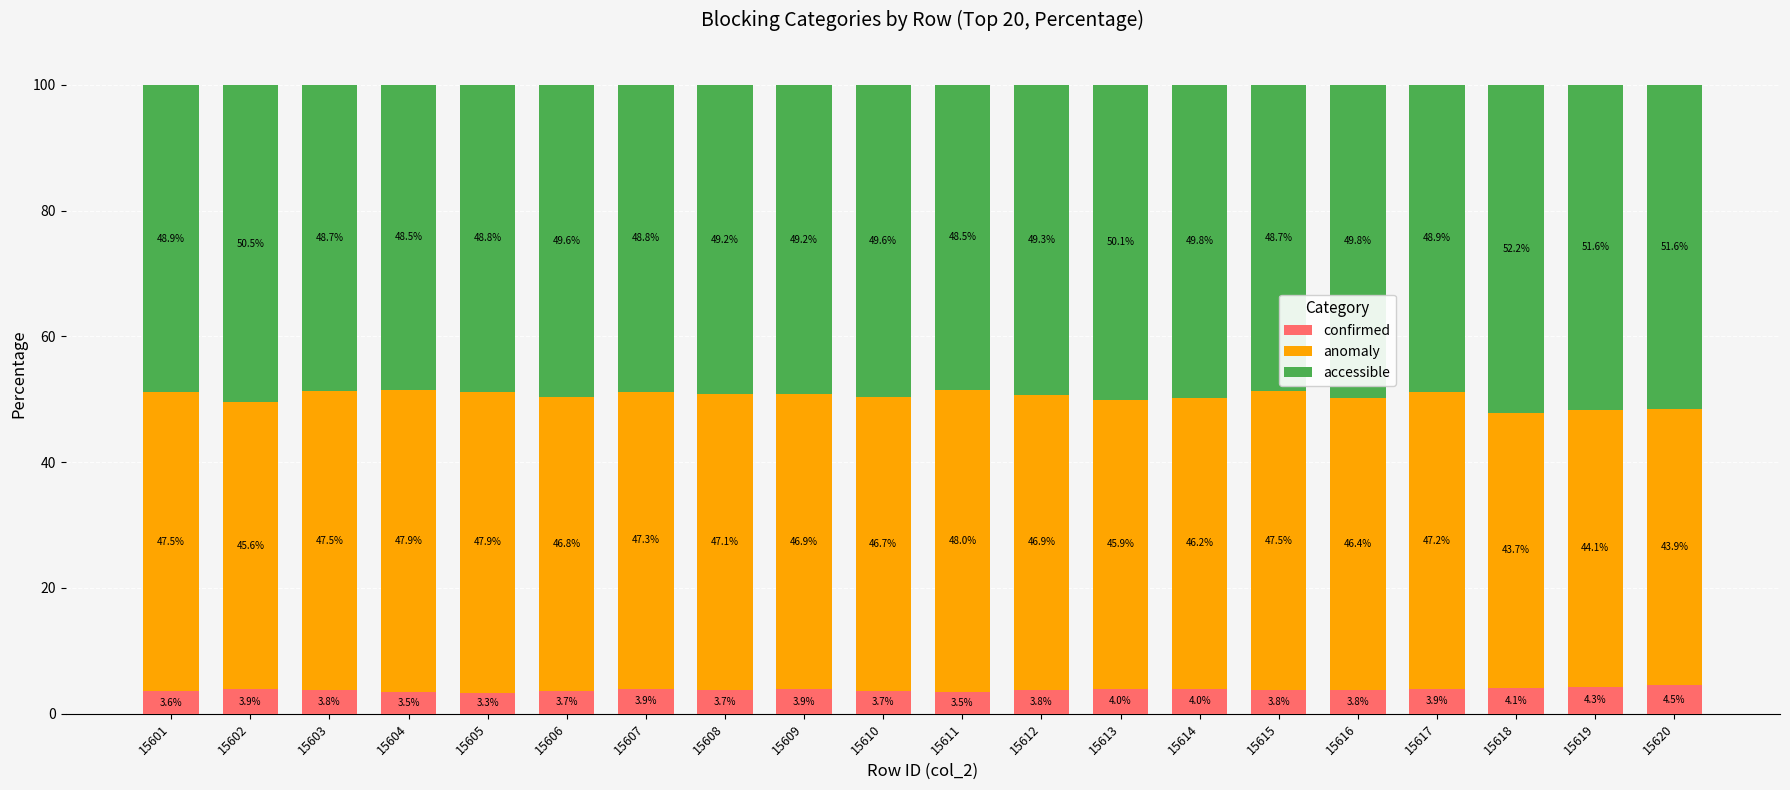

What is the average value of the confirmed series?

3.8